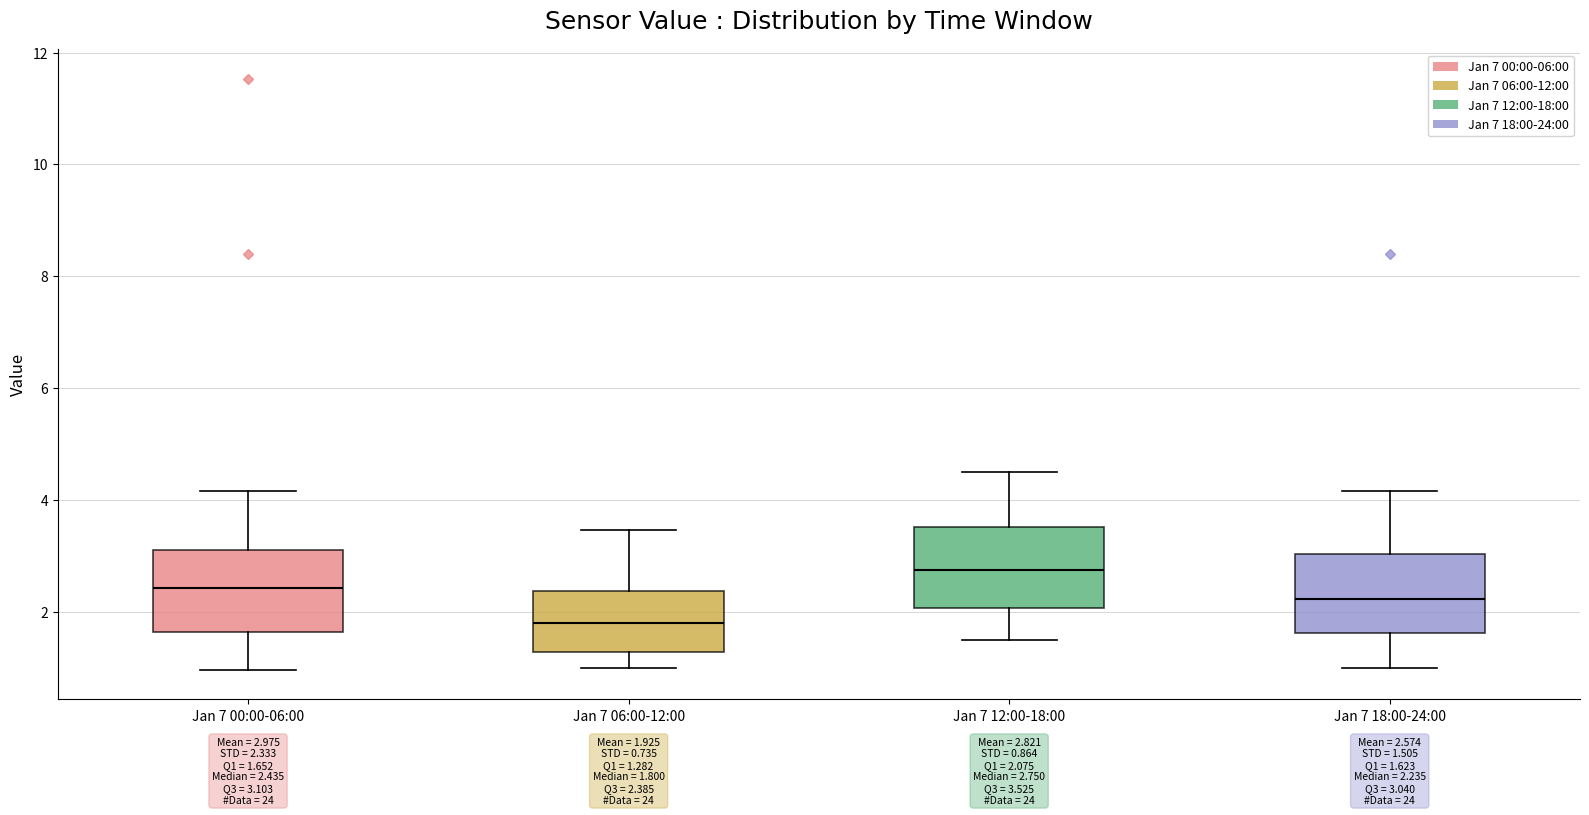

Which box's median line is the lowest?

Jan 7 06:00-12:00